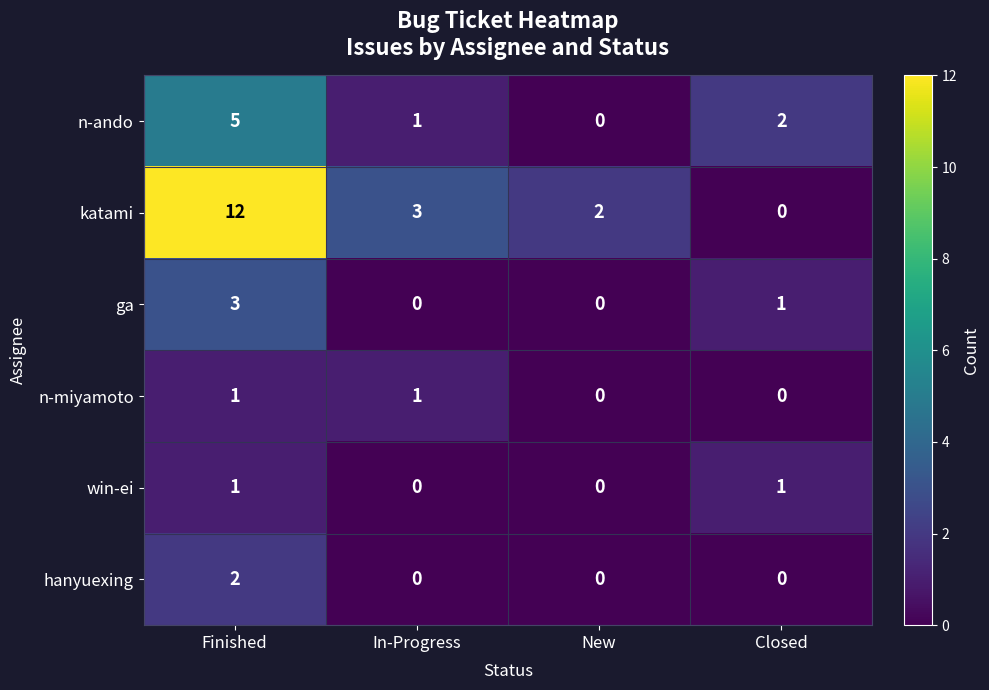

What is the greatest value displayed?

12